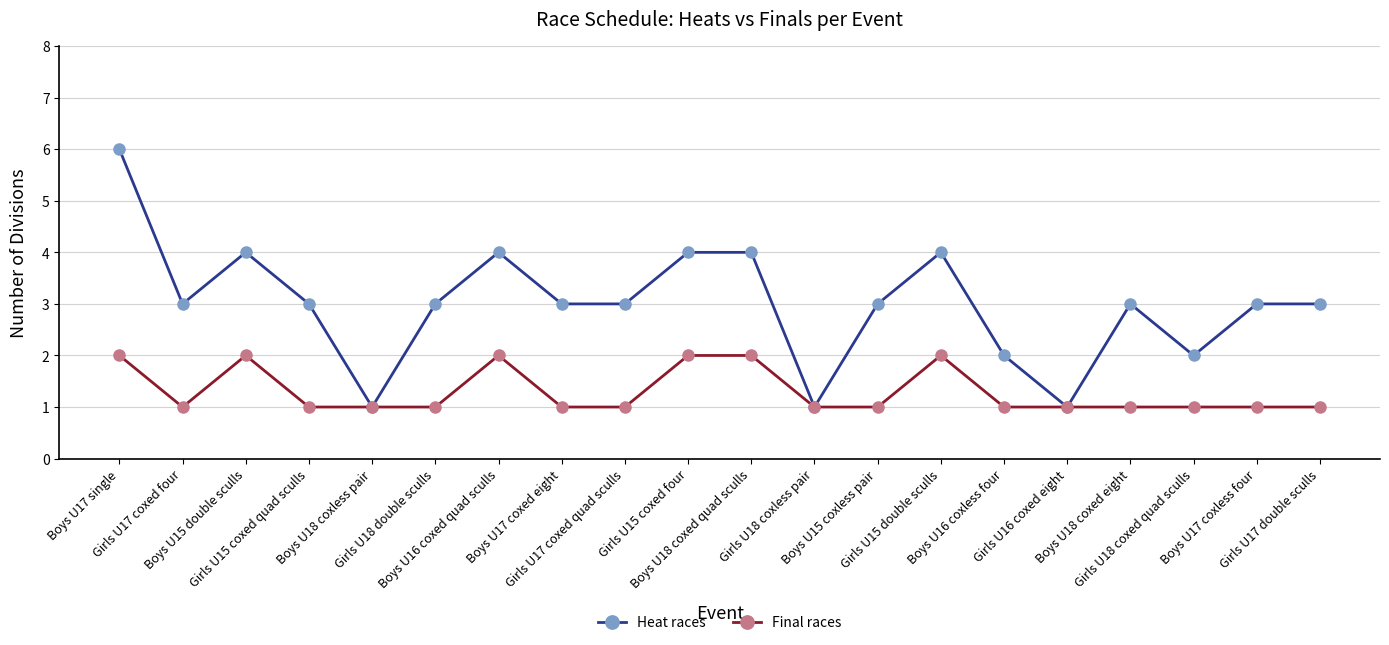

What is the sum of the Final races values at Boys U18 coxless pair and Girls U15 double sculls?

3